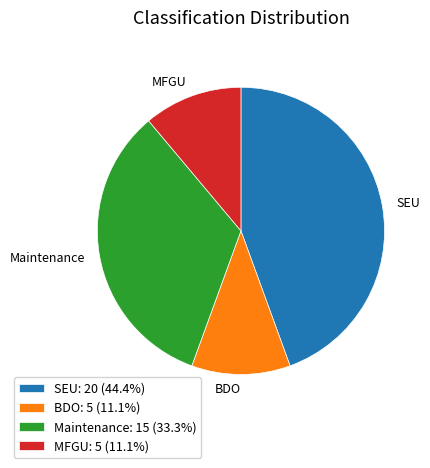

Do BDO and Maintenance together represent more than half of the pie?

No